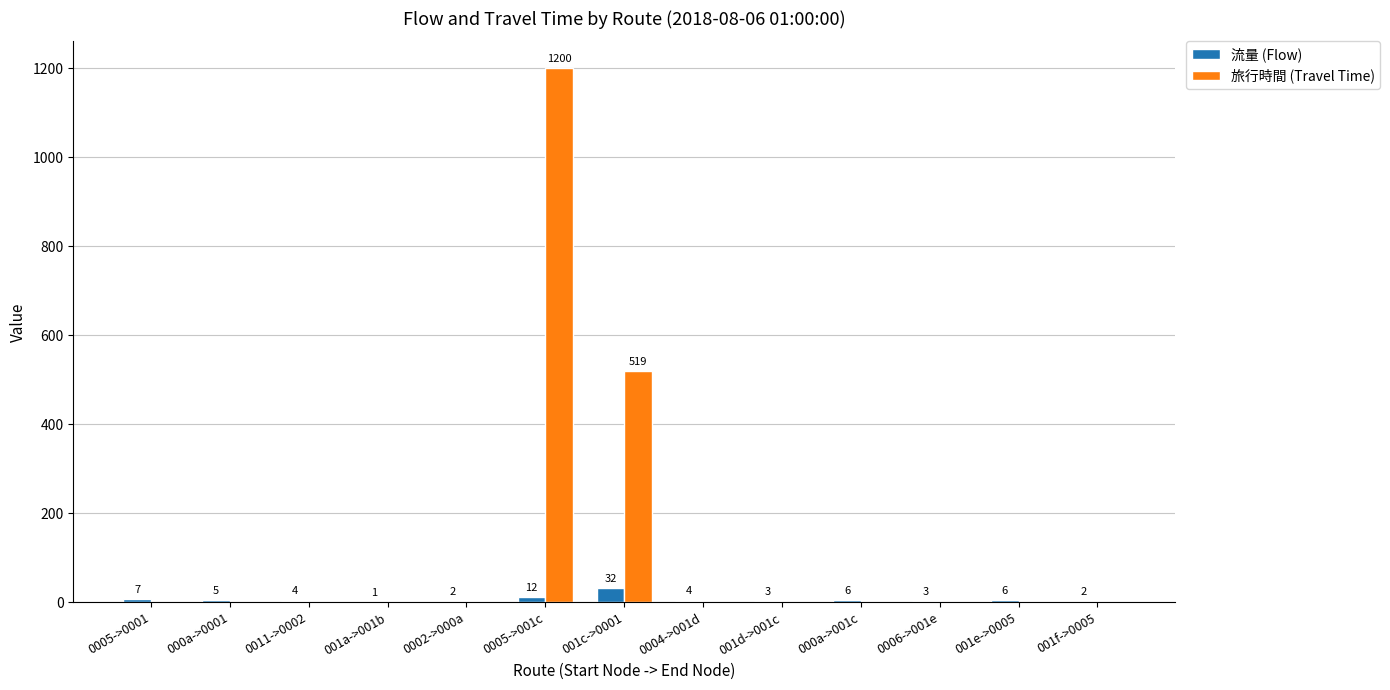

Does the chart contain stacked bars?

No